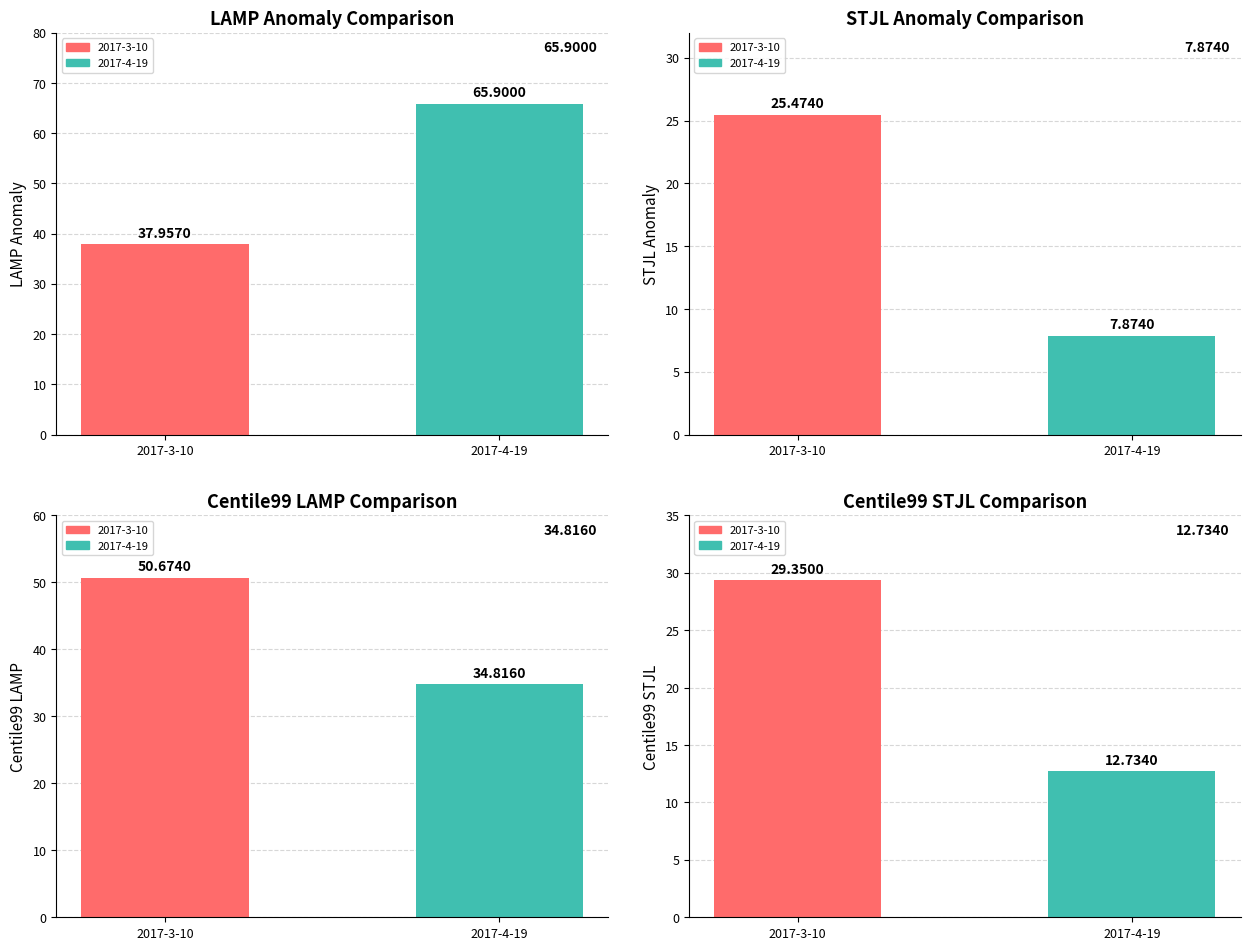

How many bars are there in each group?

2